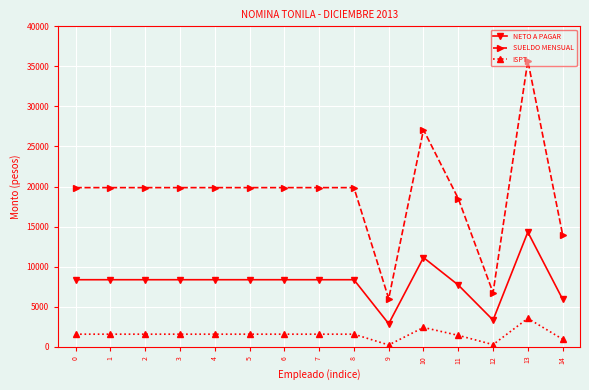

How many data points in SUELDO MENSUAL are less than 19864?

4